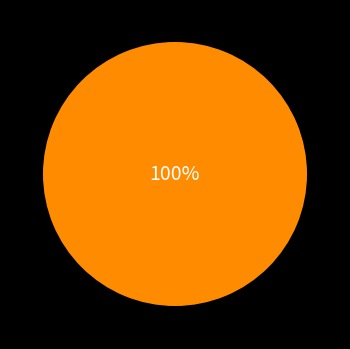

Does any single category account for the majority?

Yes